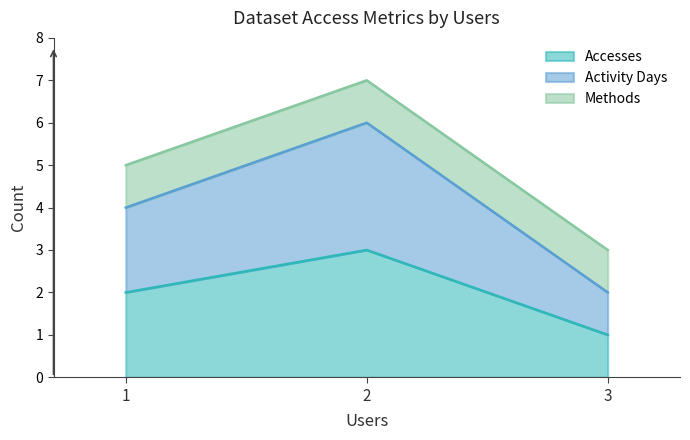

Does the chart have visible grid lines?

No